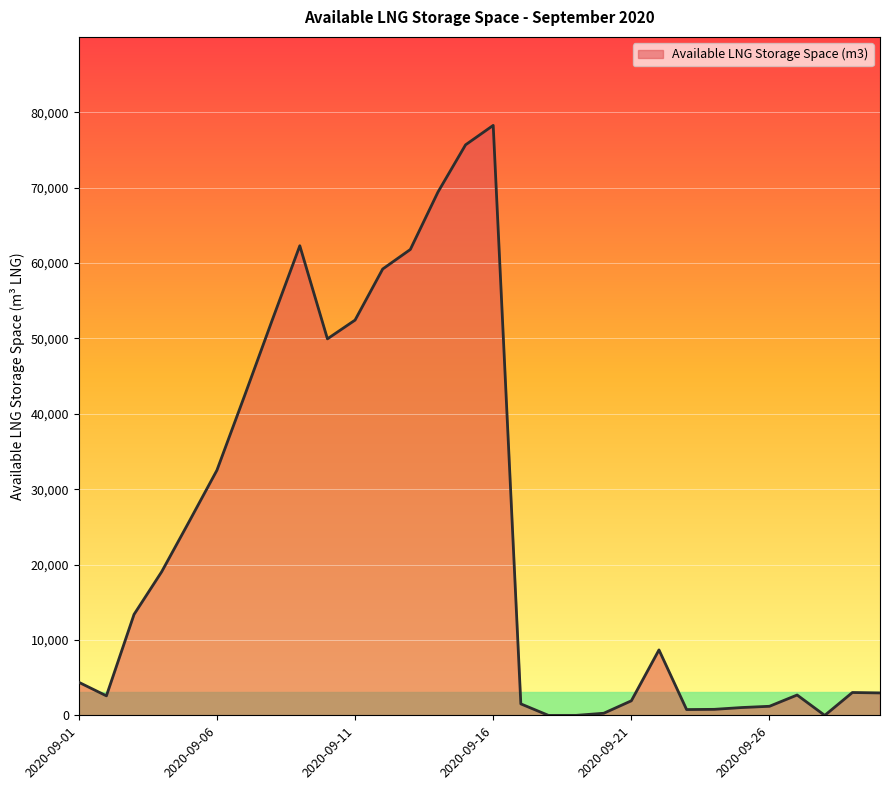

What is the greatest value displayed?

78255